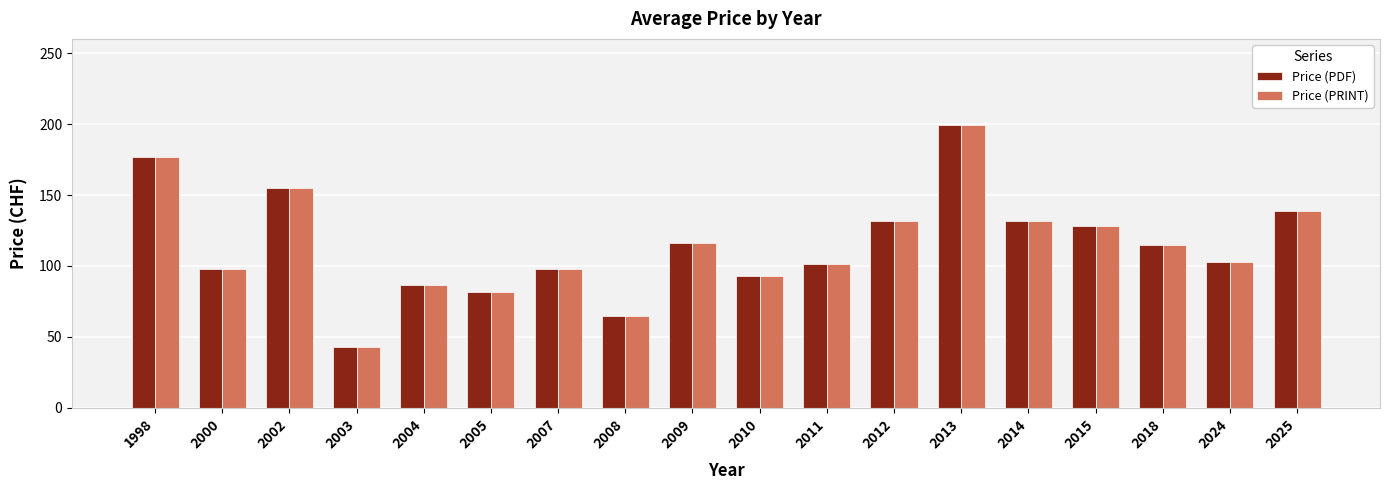

What is the maximum value shown in the chart?

199.0